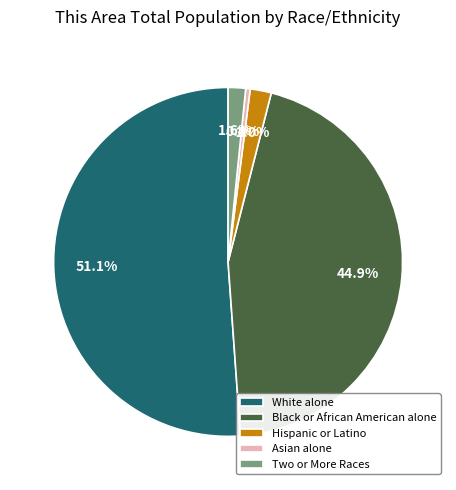

Which has a higher value, White alone or Black or African American alone?

White alone